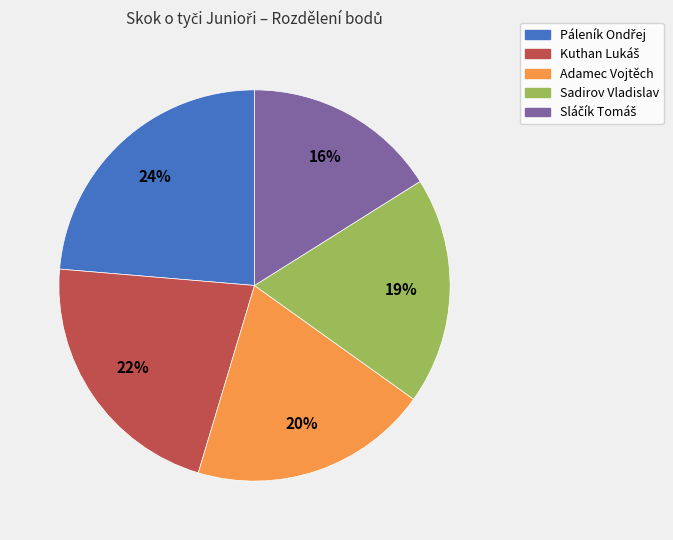

What percentage is the Adamec Vojtěch slice, to the nearest percent?

20%